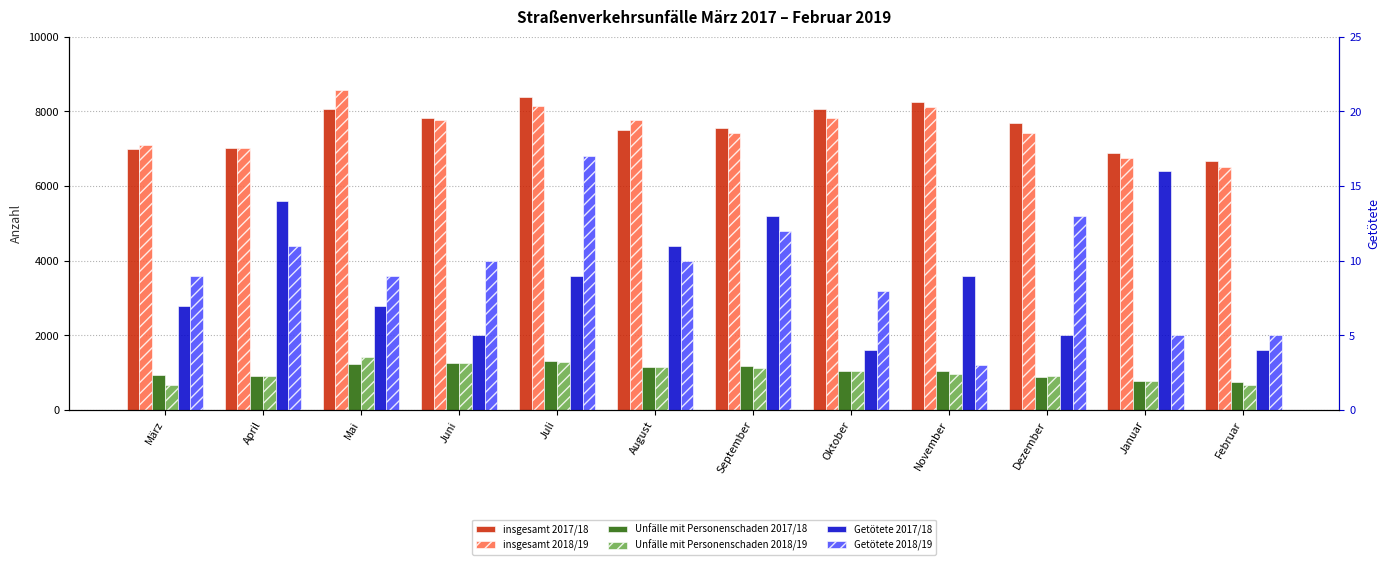

At which label is Unfälle mit Personenschaden 2018/19 closest to 1053?

Oktober